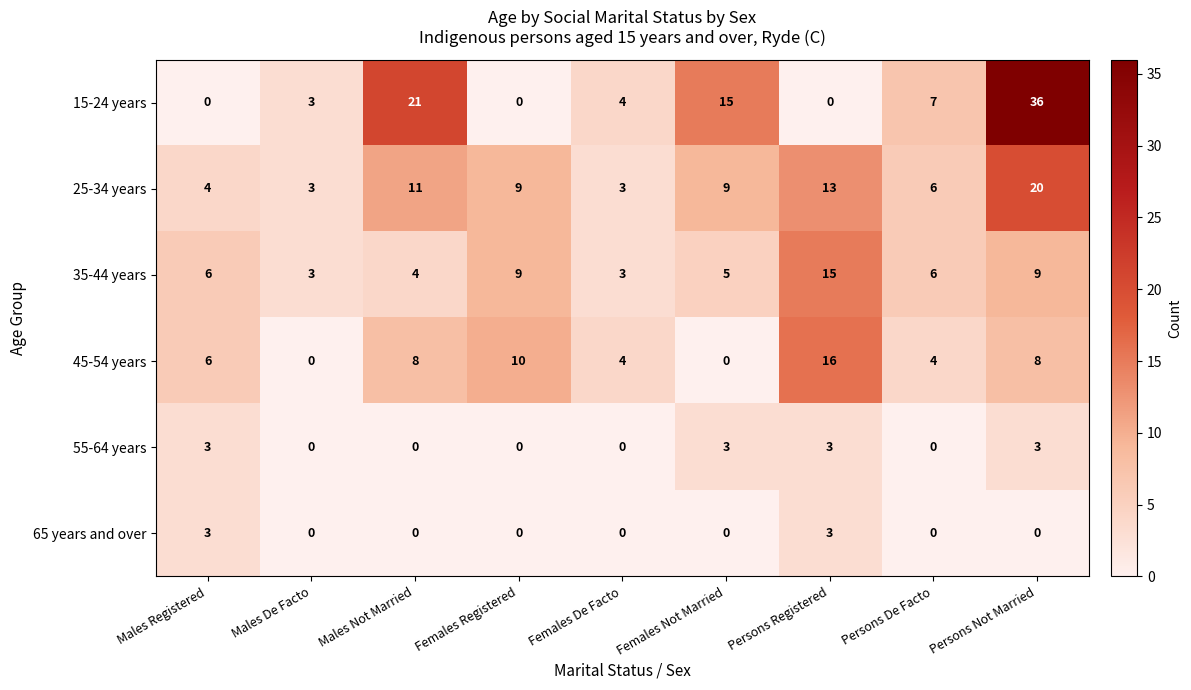

Which series has the widest spread of values?

15-24 years